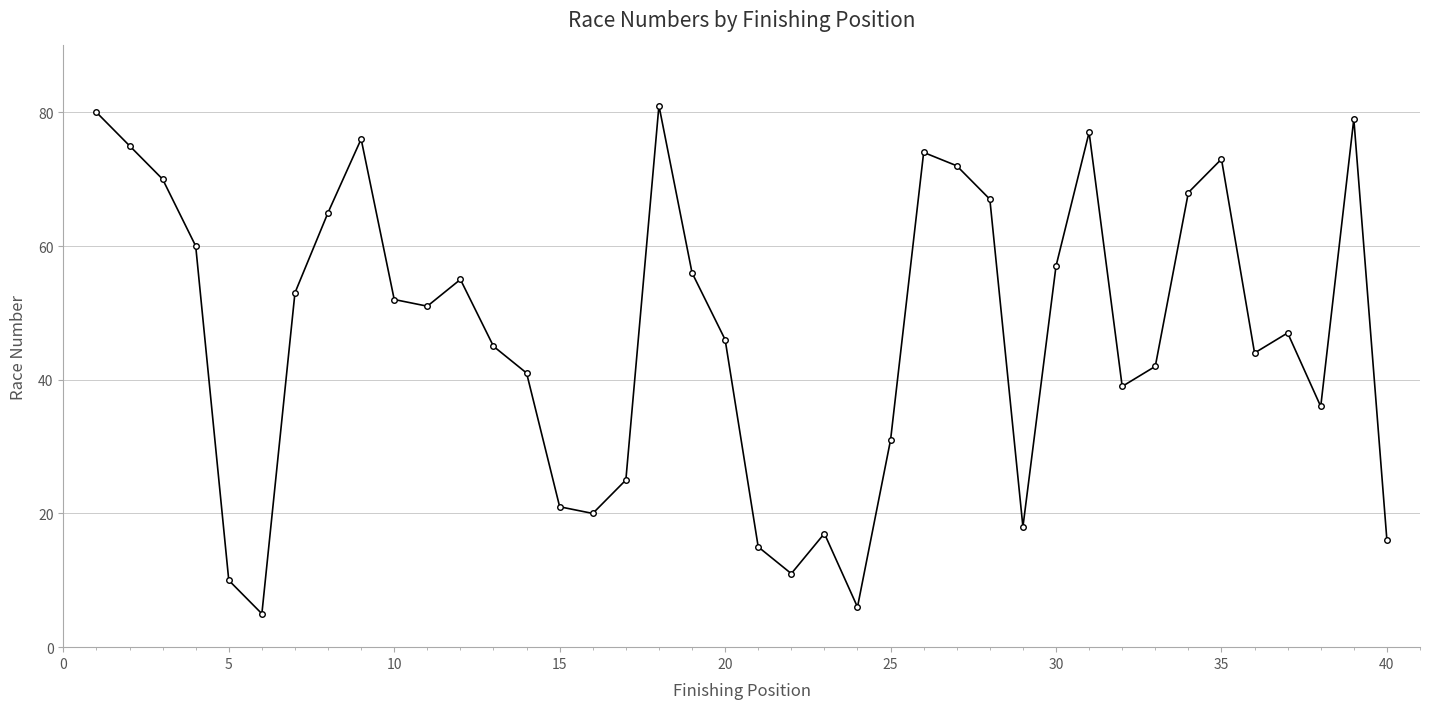

What is the sum of all values?

1876